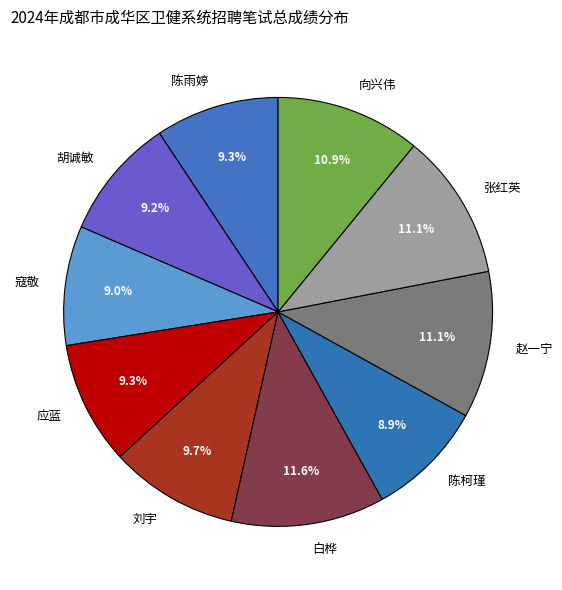

What is the largest slice in the pie chart?

白桦